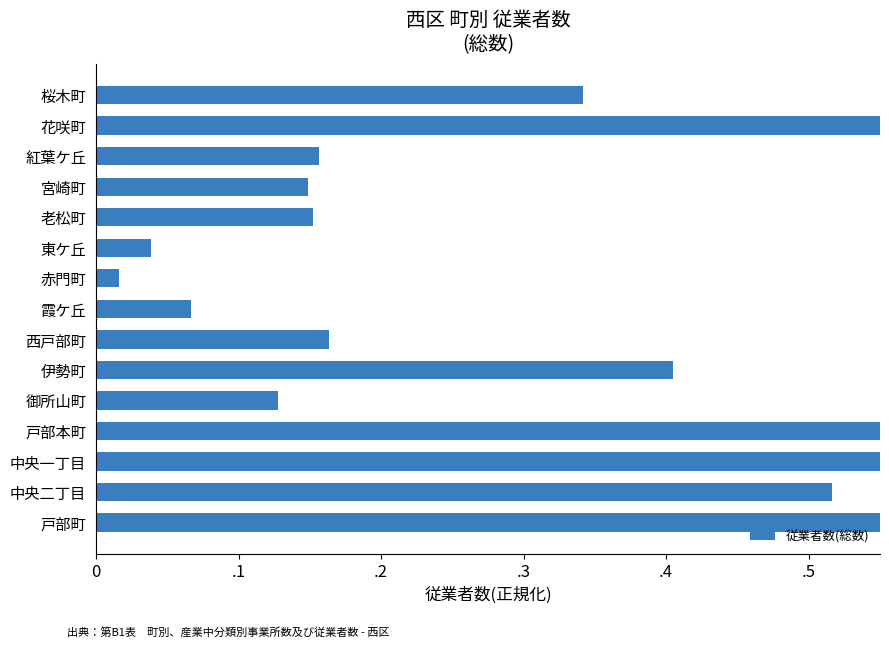

What is the value of the 8th bar from the left?

0.1